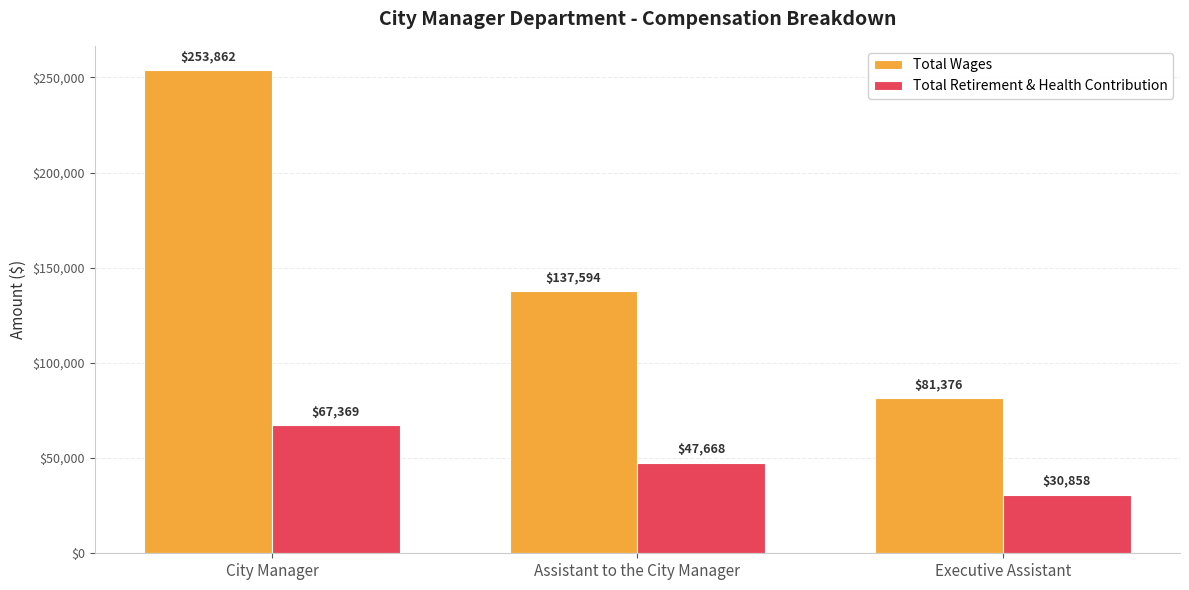

Reading left to right, list all the values displayed in this chart.

Total Wages: City Manager=253862	Assistant to the City Manager=137594	Executive Assistant=81376
Total Retirement & Health Contribution: City Manager=67369	Assistant to the City Manager=47668	Executive Assistant=30858